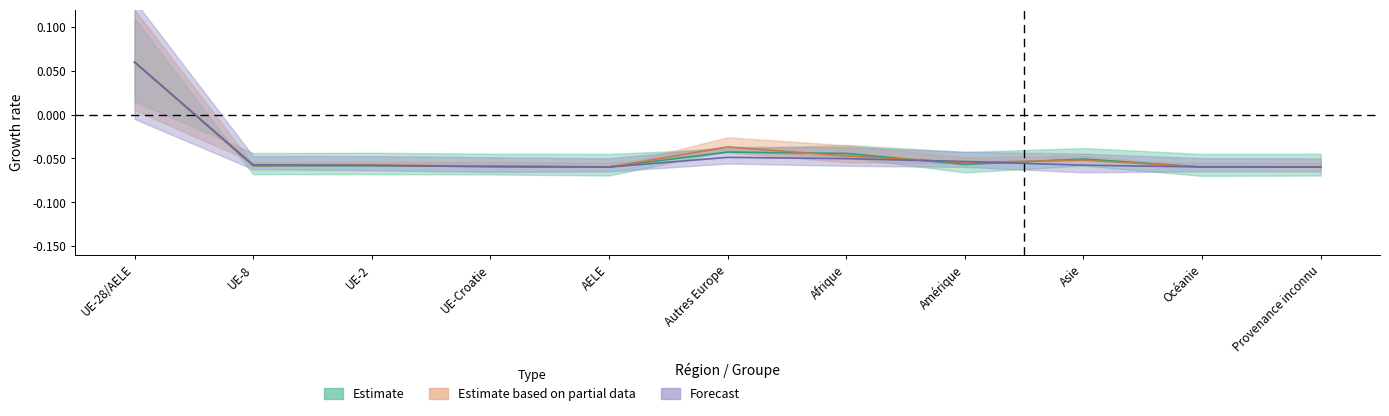

What is the label of the 3rd point from the left?

UE-2